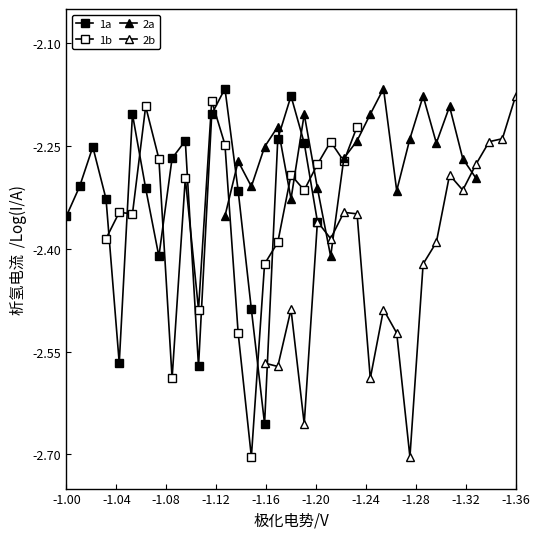

How many interior local valleys does the 1b series have?

6